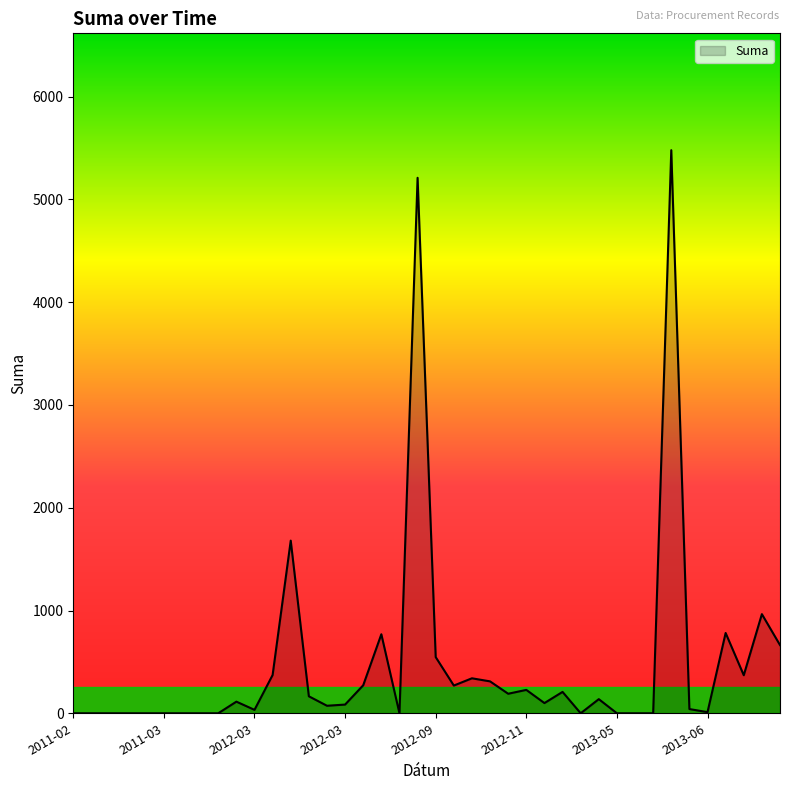

What is the greatest value displayed?

5479.8